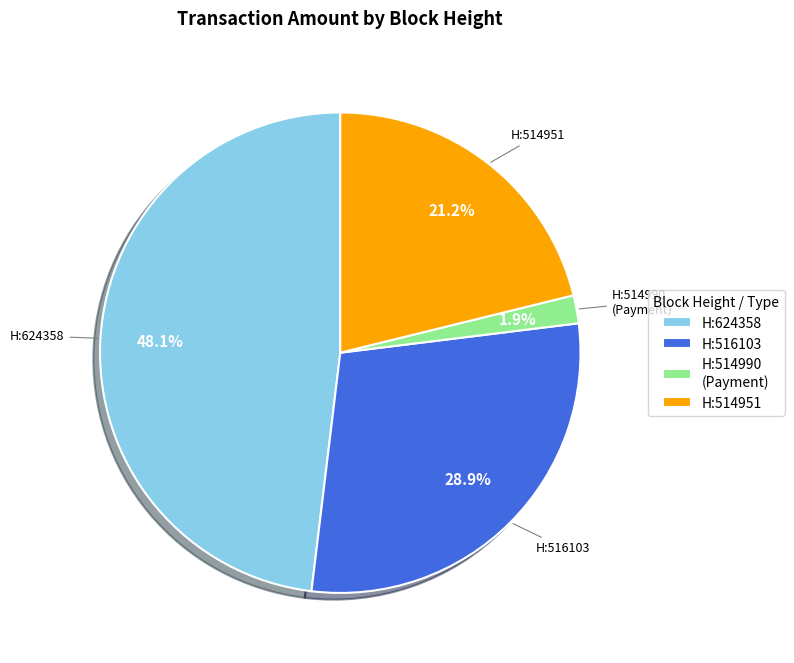

How many segments does this pie chart have?

4